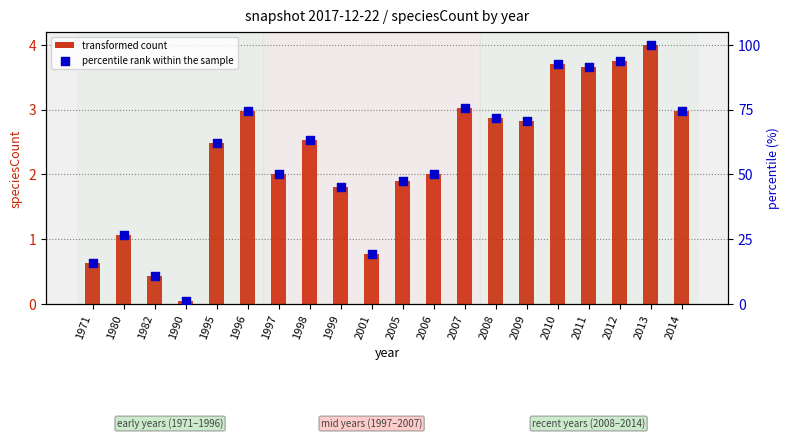

Which series reaches the minimum Y coordinate?

transformed count